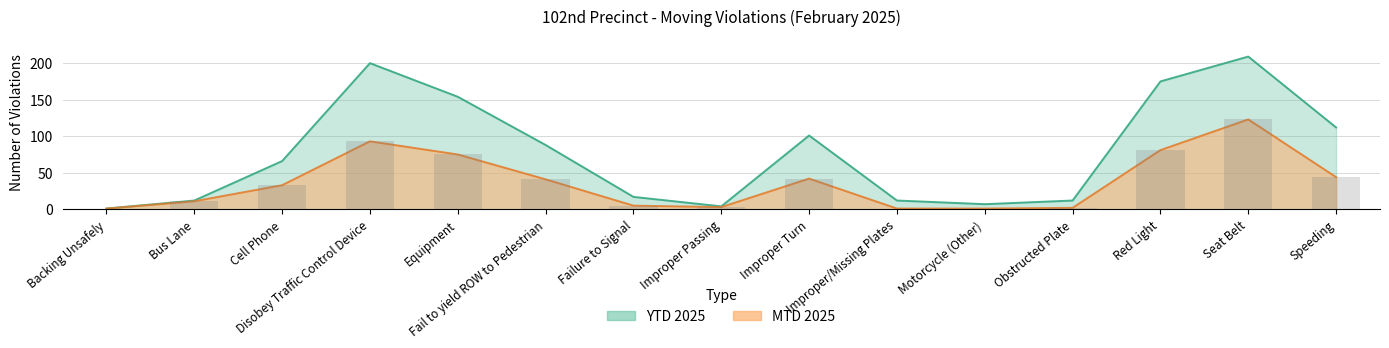

What is the maximum value shown in the chart?

209